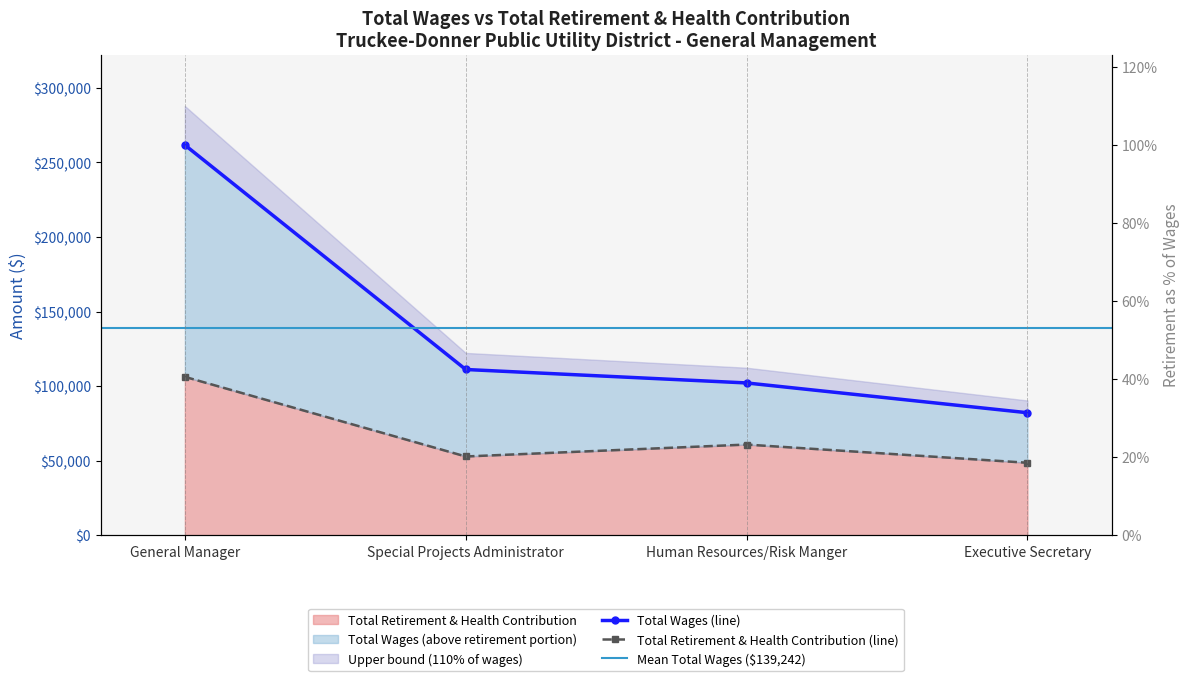

Read the Total Wages value at Human Resources/Risk Manger, to the nearest 10.

102090